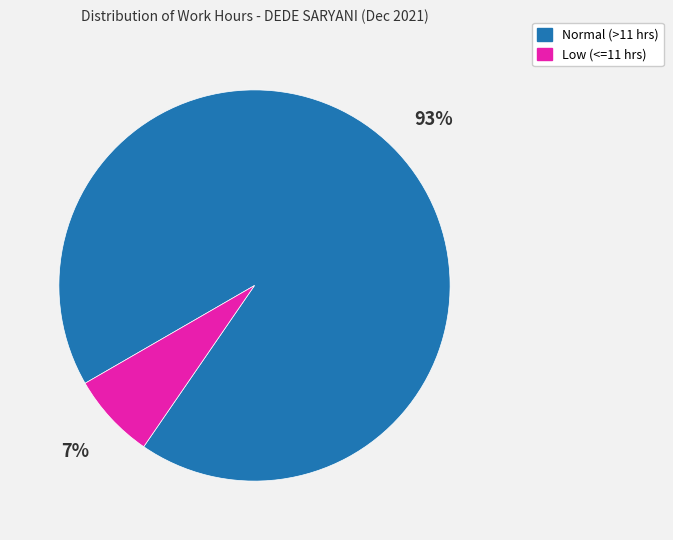

The Normal (>11 hrs) slice represents 85% of the pie. True or false?

False